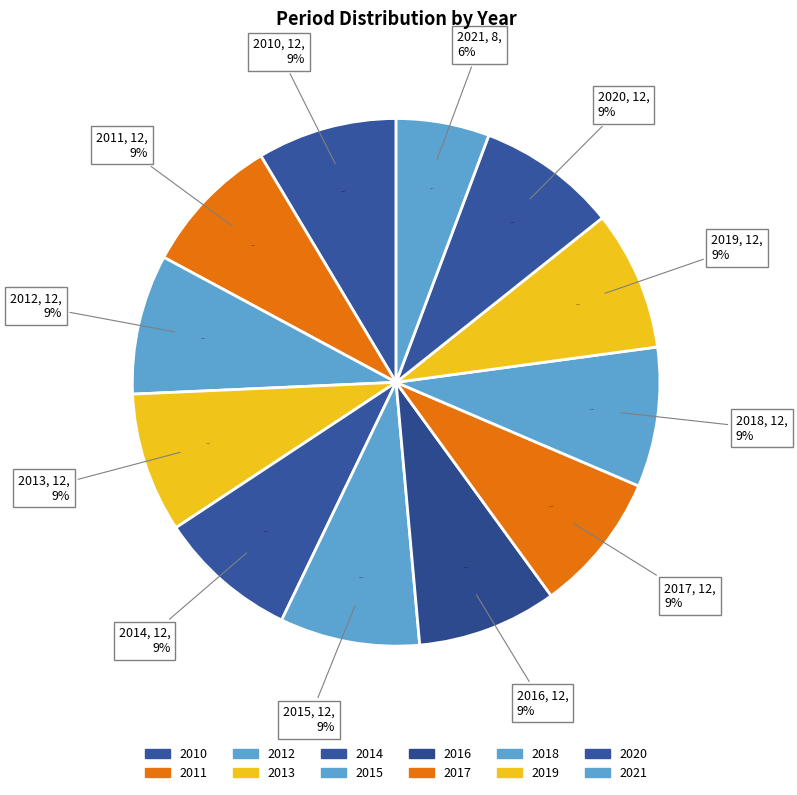

The 2019 slice represents 1% of the pie. True or false?

False